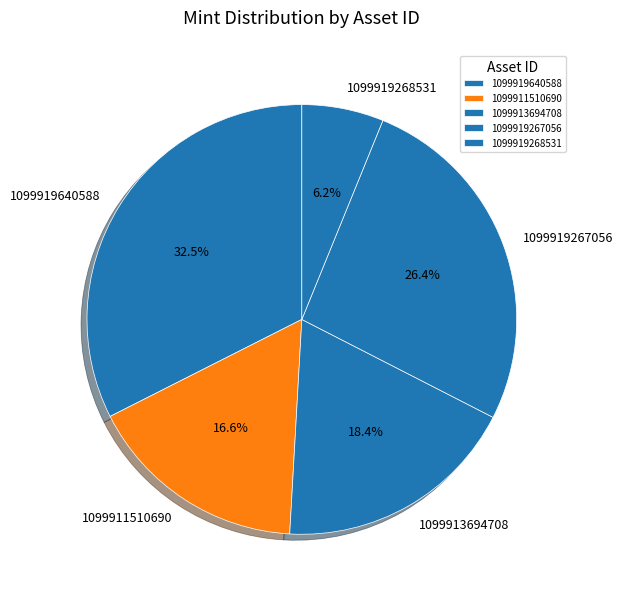

To the nearest percent, what portion does 1099919268531 represent?

6%